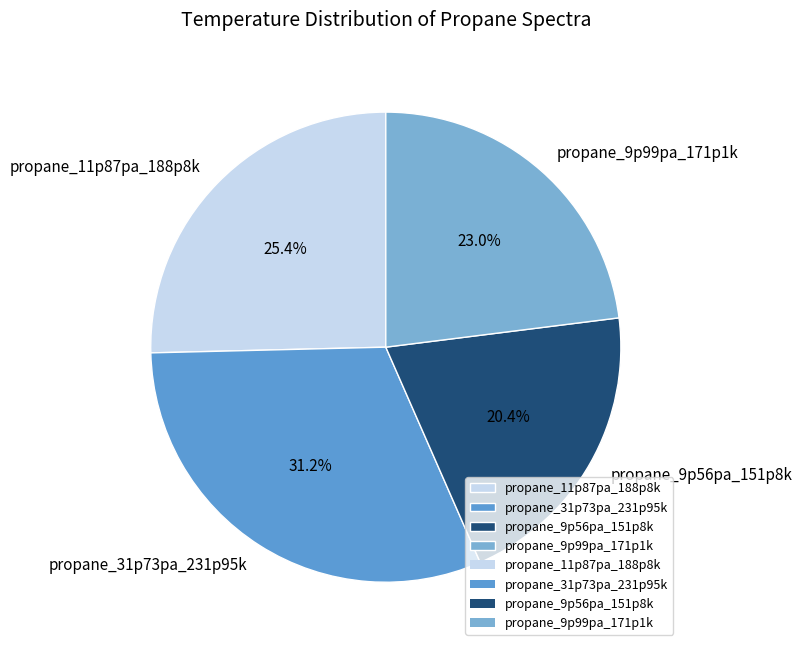

Is there any slice that represents more than half of the pie?

No